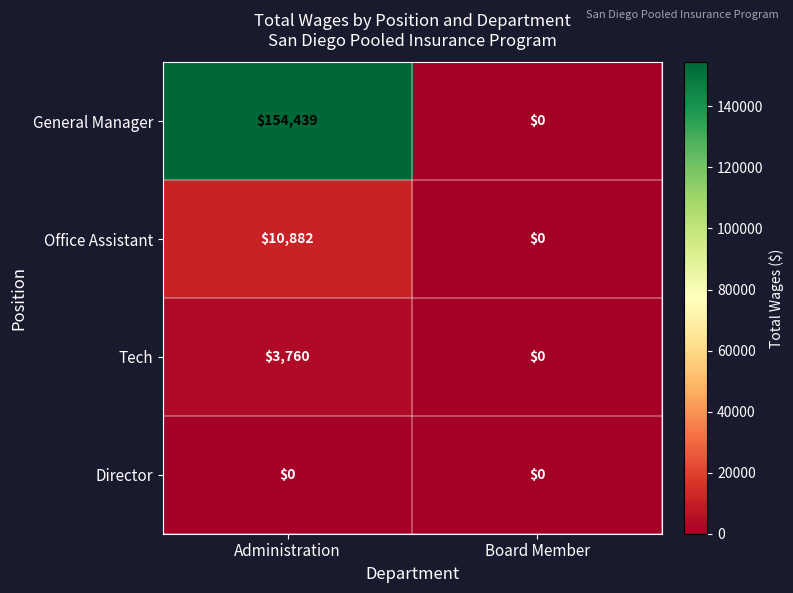

Is it true that General Manager equals 0 at Board Member?

True